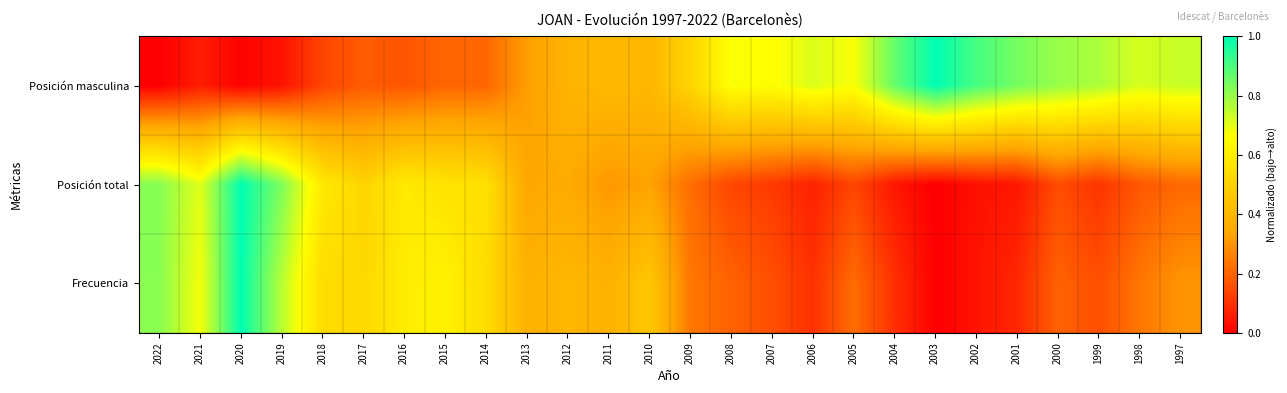

What is the total value across all series at 2010?

1.2